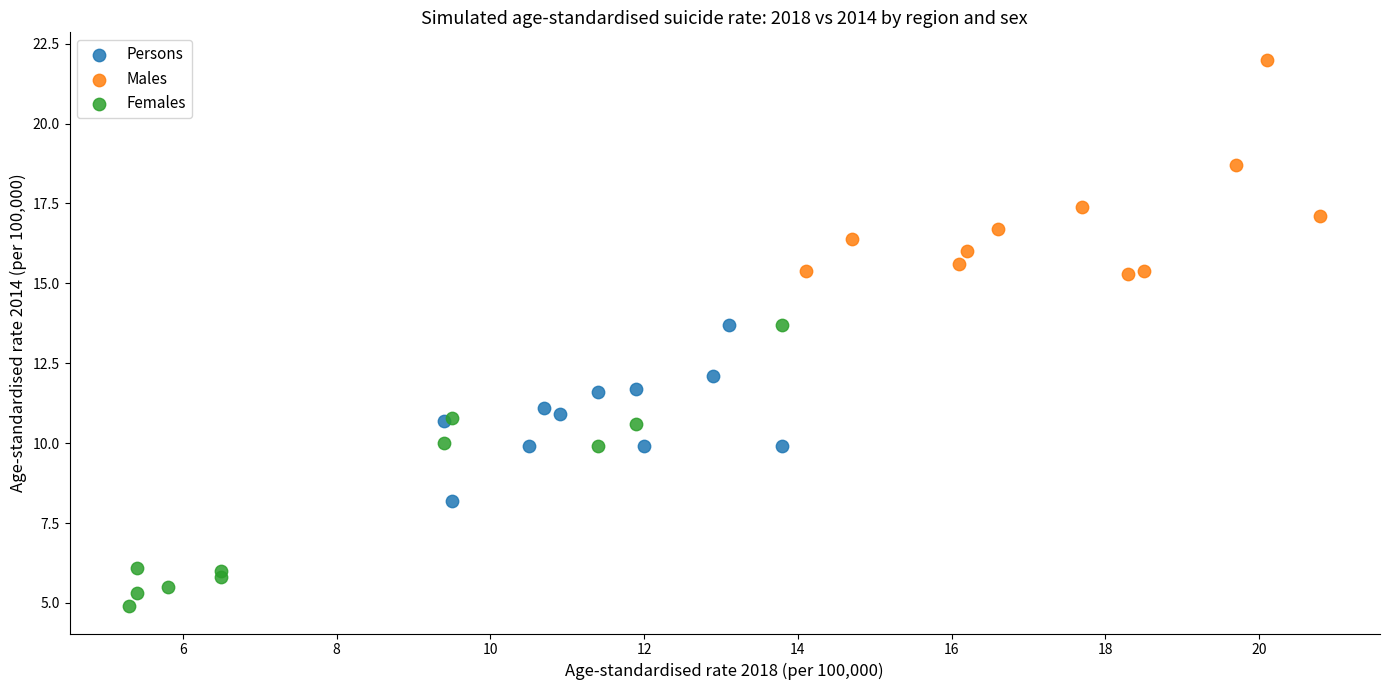

Which series has the largest Y range (max minus min)?

Females